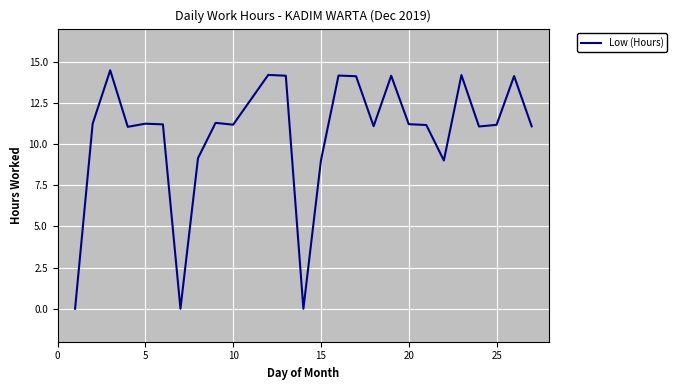

What is the maximum value shown in the chart?

14.5